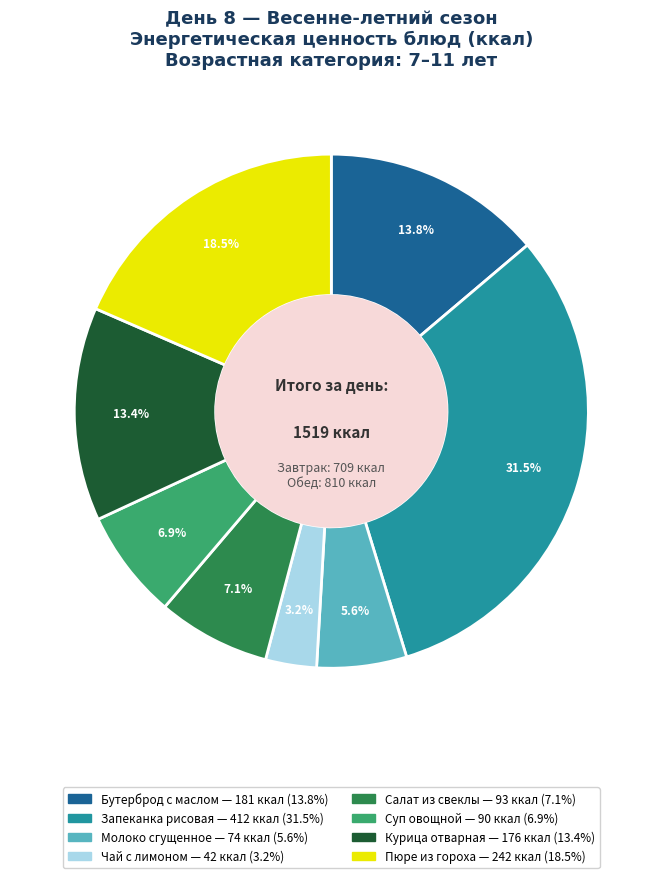

How many segments does this pie chart have?

8